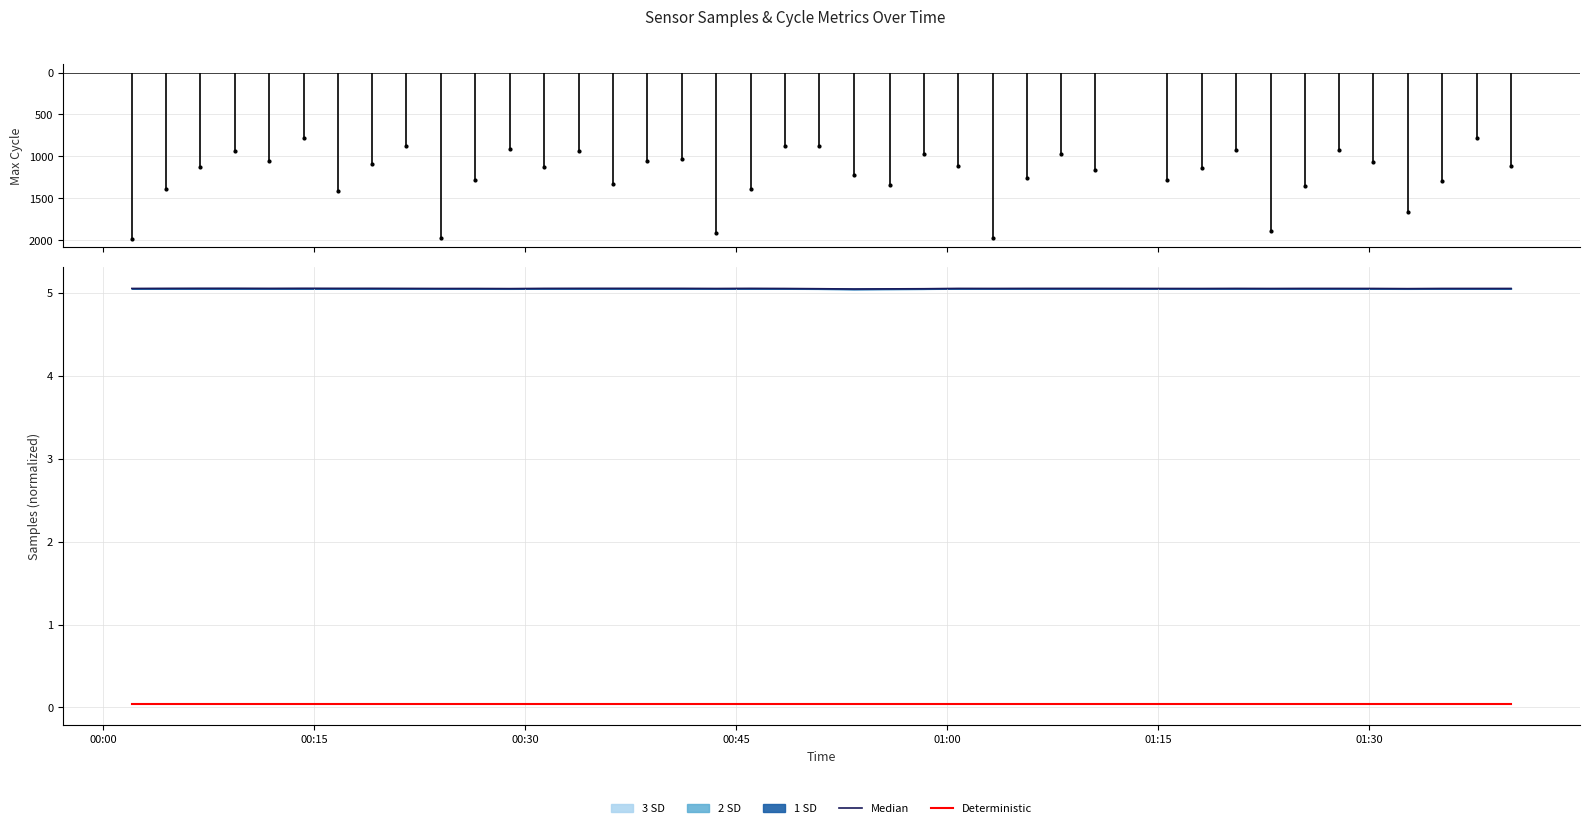

True or false: Median and Deterministic cross at least once.

False